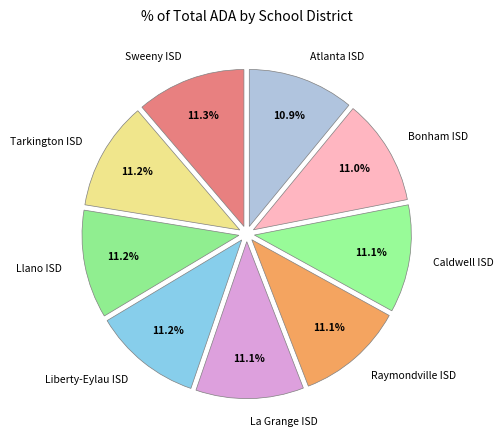

Does Caldwell ISD account for over 50% of the chart?

No